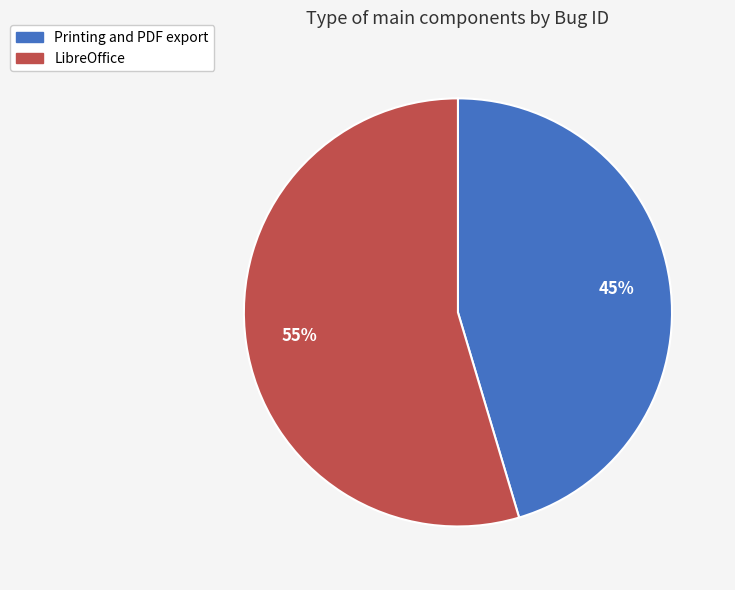

Approximately how many times larger is the value at LibreOffice compared to Printing and PDF export?

1.2